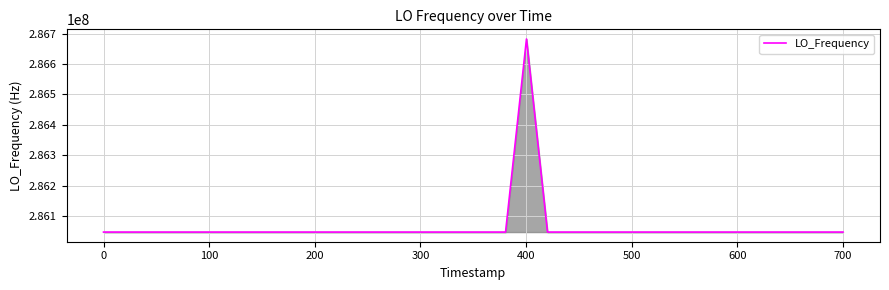

What is the maximum value shown in the chart?

286682703.7